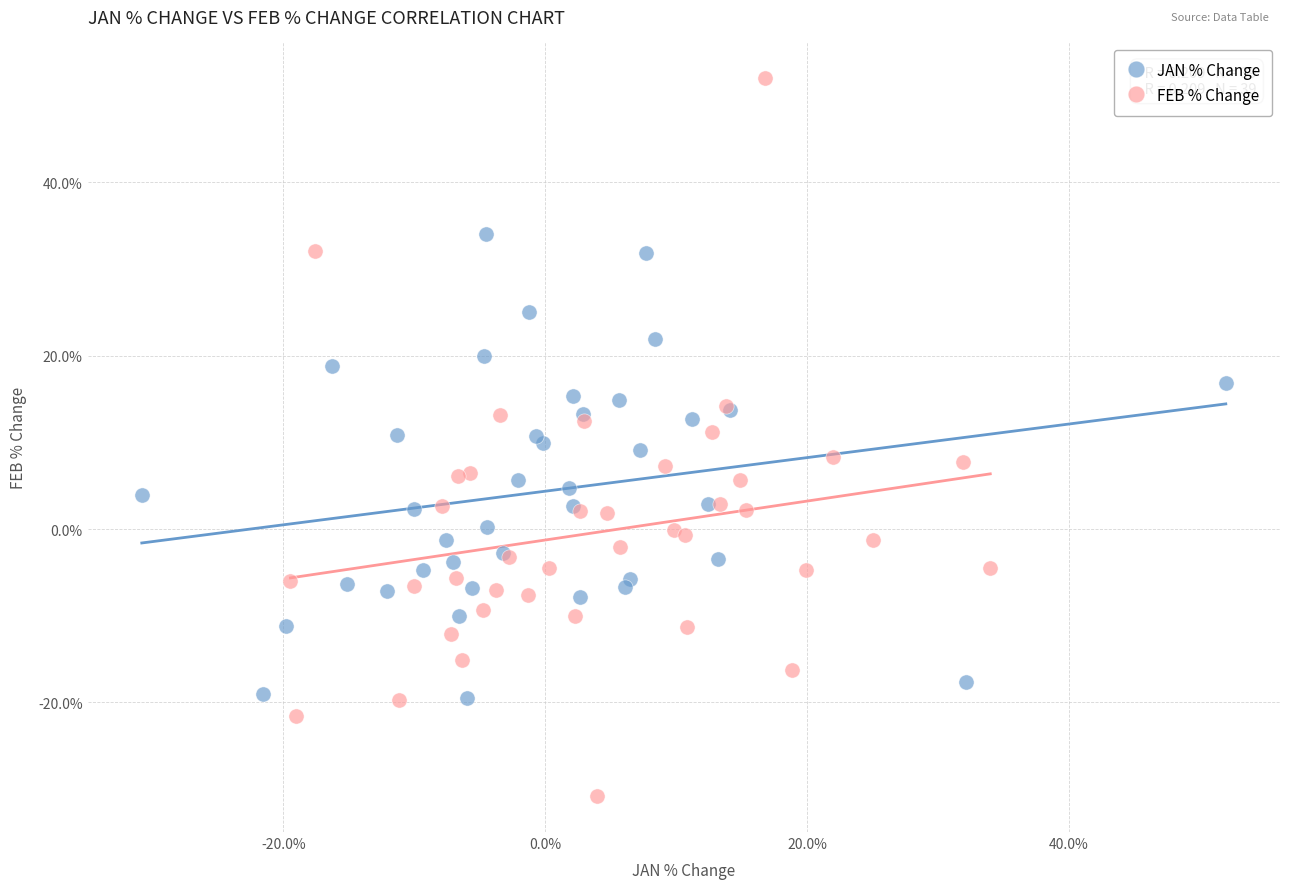

What are all the series names shown in the legend?

JAN % Change, FEB % Change